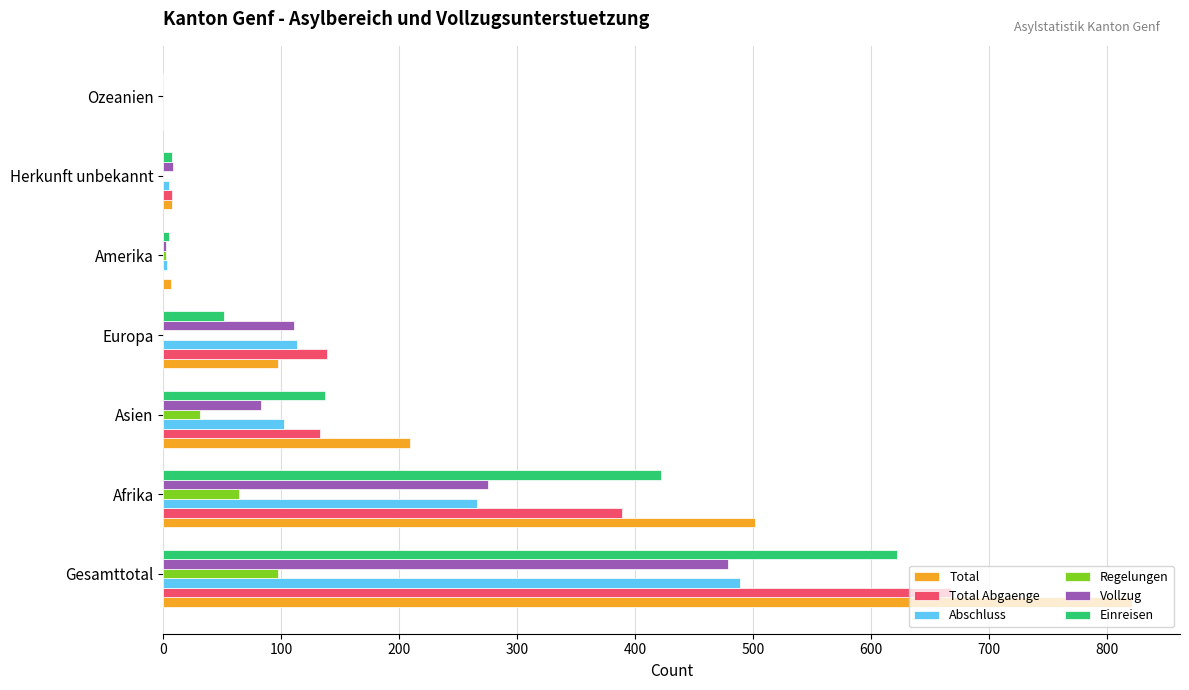

What is the sum of all Total Abgaenge values?

1336